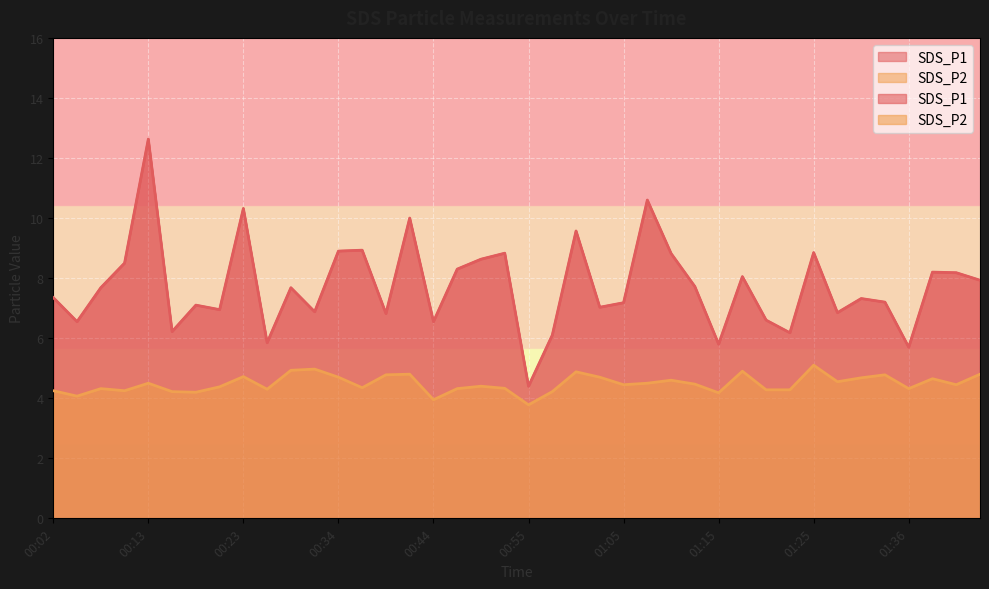

What are all the series names shown in the legend?

SDS_P1, SDS_P2